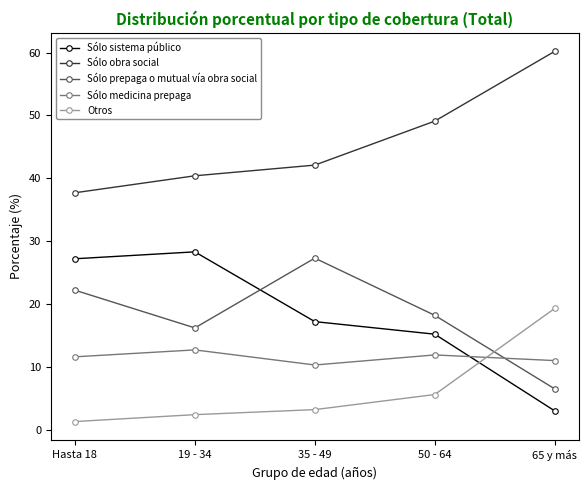

Which series has the largest total across all categories?

Sólo obra social